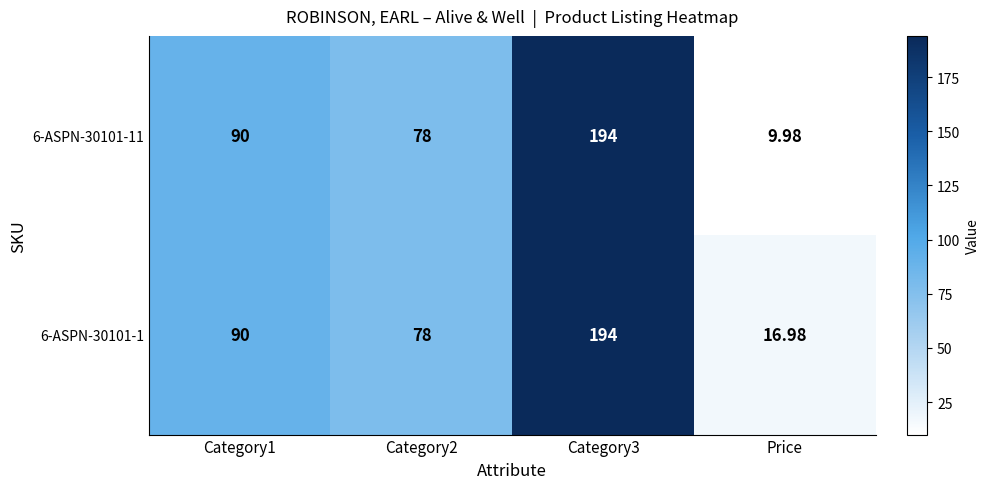

Count the number of categories in the chart.

4